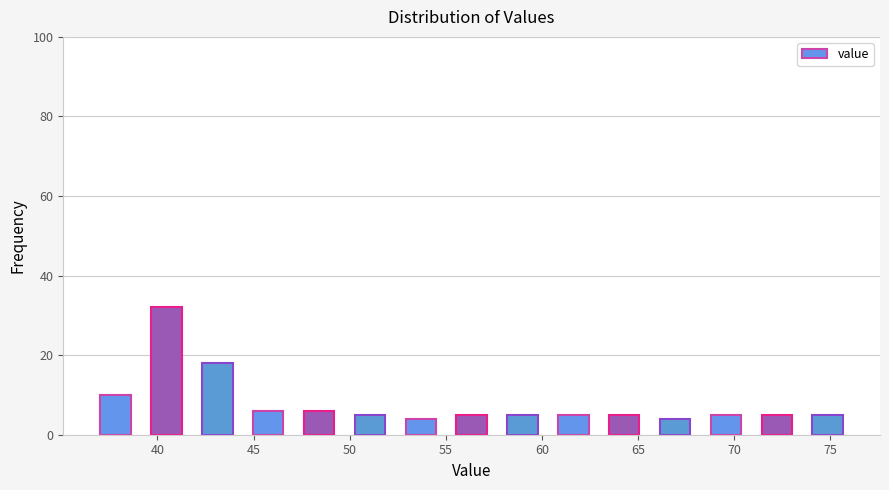

Over which range of the x-axis is the bar tallest?

39.0 to 42.0